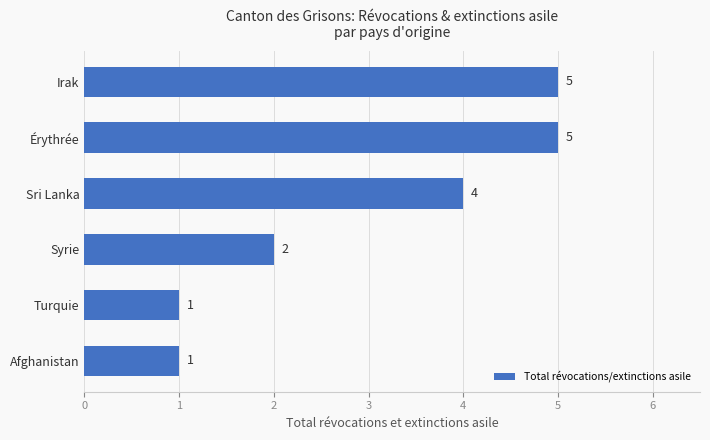

How many values are below 4?

3